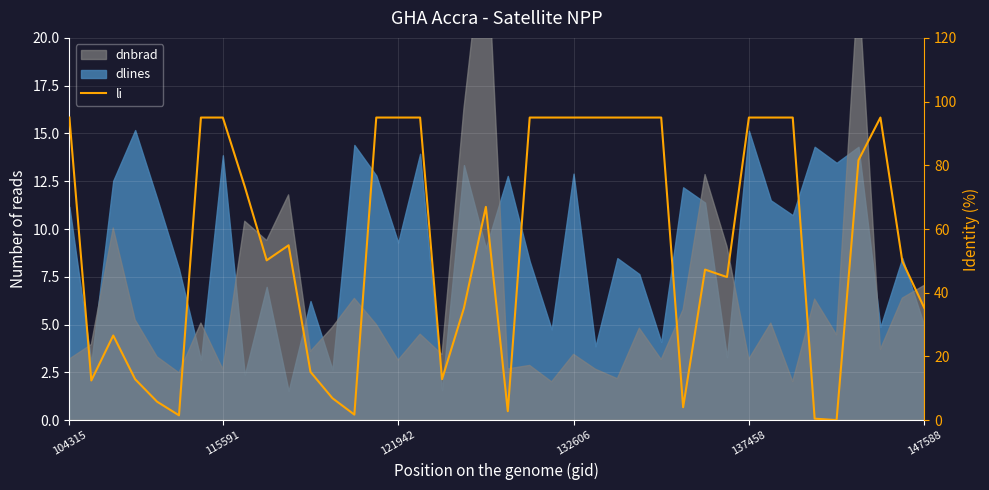

Reading right to left, extract all data points from this chart.

35.3	49.9	95.0	81.6	0.0	0.5	95.0	95.0	95.0	44.9	47.3	4.1	95.0	95.0	95.0	95.0	95.0	95.0	95.0	2.8	67.0	35.2	12.9	95.0	95.0	95.0	1.8	6.9	15.2	54.9	50.2	73.3	95.0	95.0	1.5	5.8	12.9	26.6	12.5	95.0